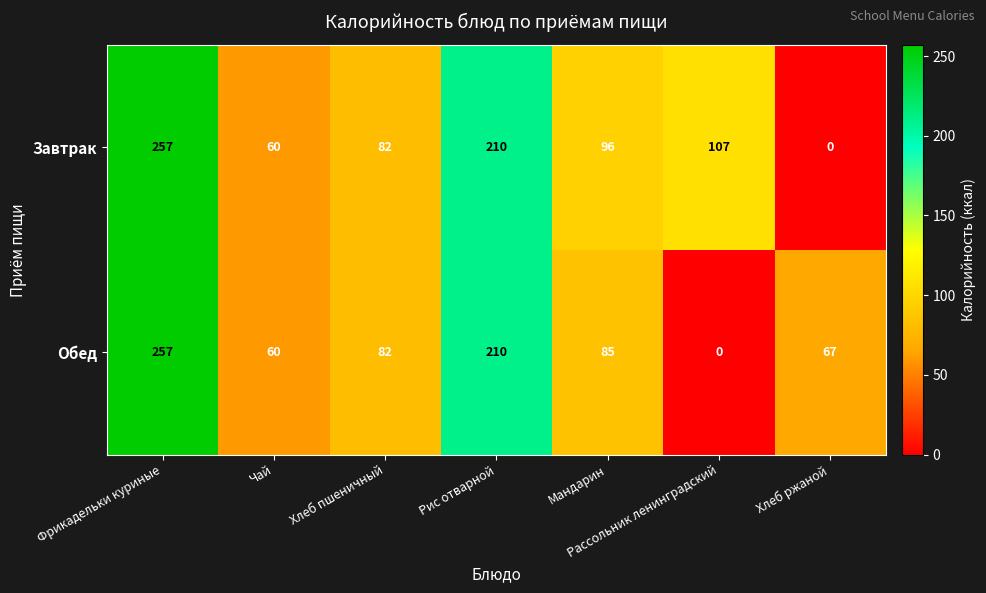

Which series has the largest total across all categories?

Завтрак